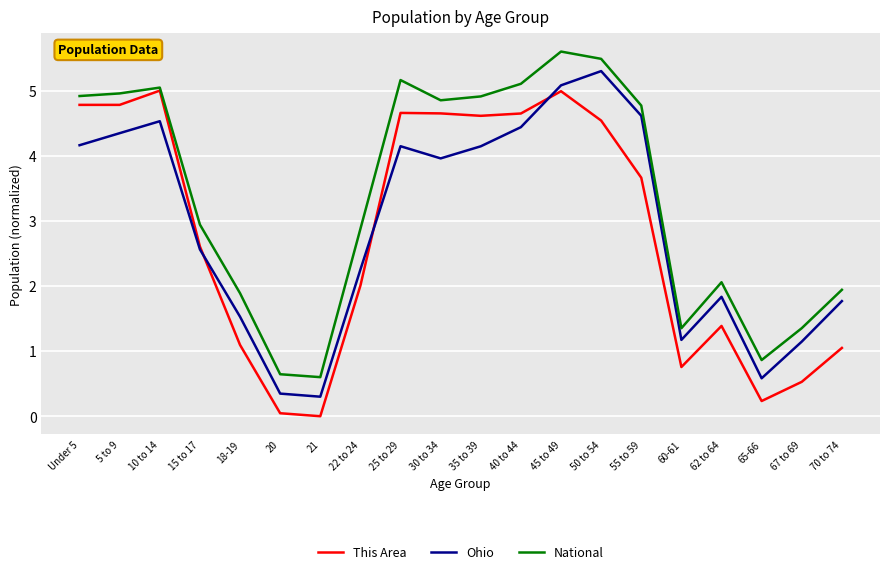

Read the Ohio value at 25 to 29.

4.1